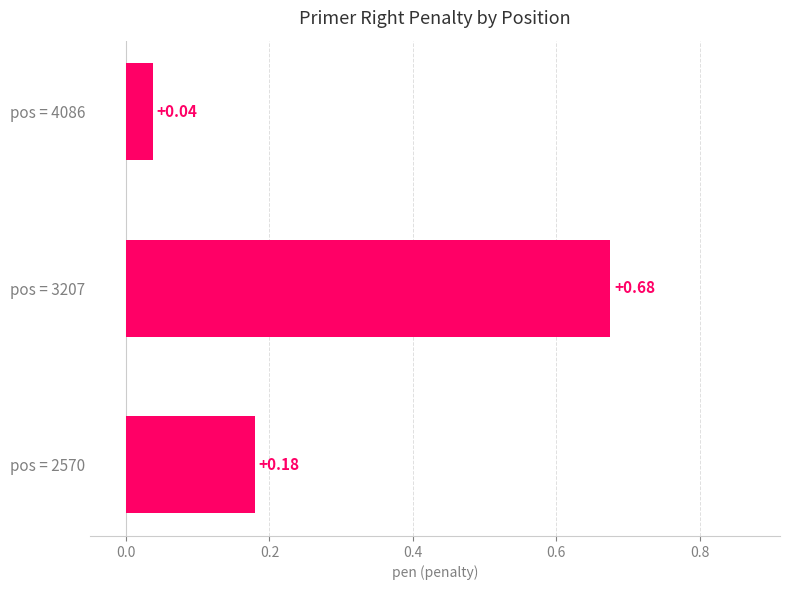

What is the difference between the maximum and minimum values?

0.6